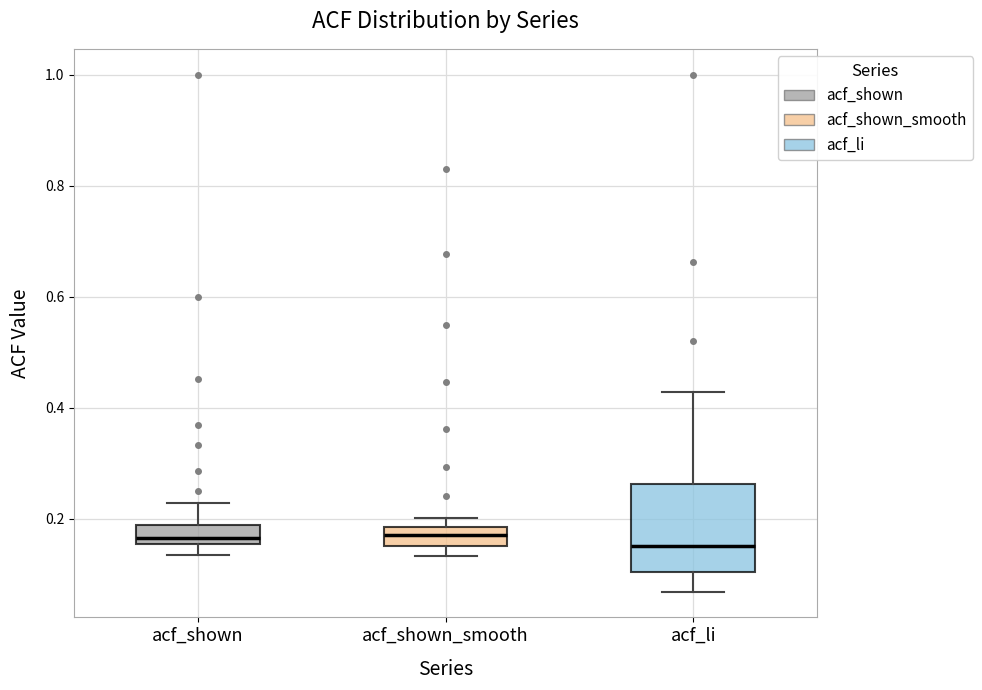

Reading left to right, read every box against the y-axis: the position of its median line, the range the box covers, and the ends of its whiskers. The values are not printed on the chart, so give them approximately, as read against the axis.

acf_shown: median 0.16 (just above the box's lower edge), box 0.16 to 0.18, whiskers 0.14 to 0.22
acf_shown_smooth: median 0.18 (inside the box), box 0.16 to 0.18, whiskers 0.14 to 0.20
acf_li: median 0.16, box 0.10 to 0.26, whiskers 0.06 to 0.42